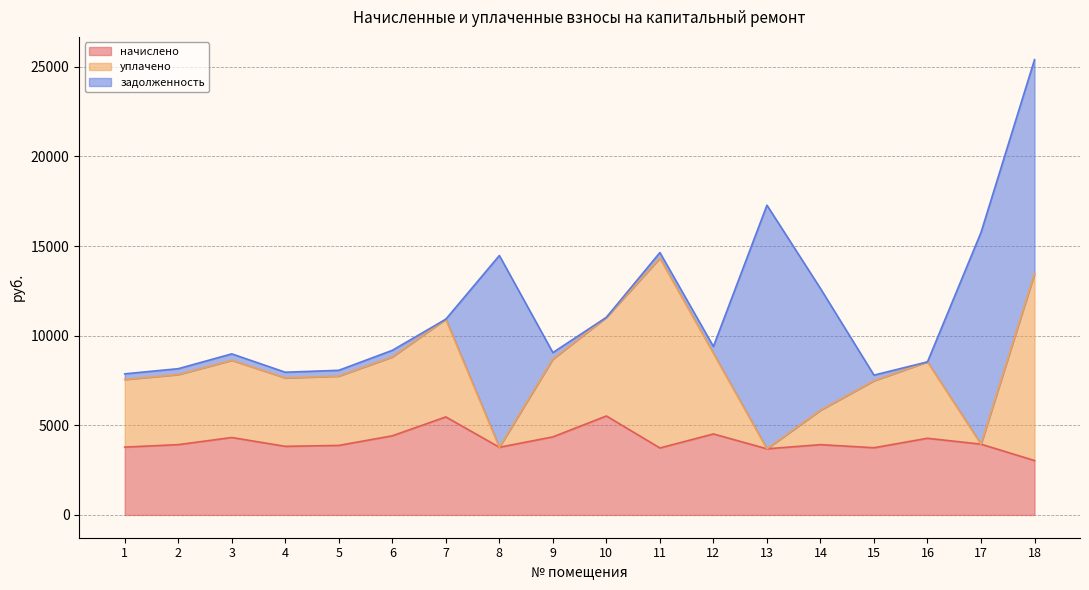

At which label is начислено closest to 4277?

16